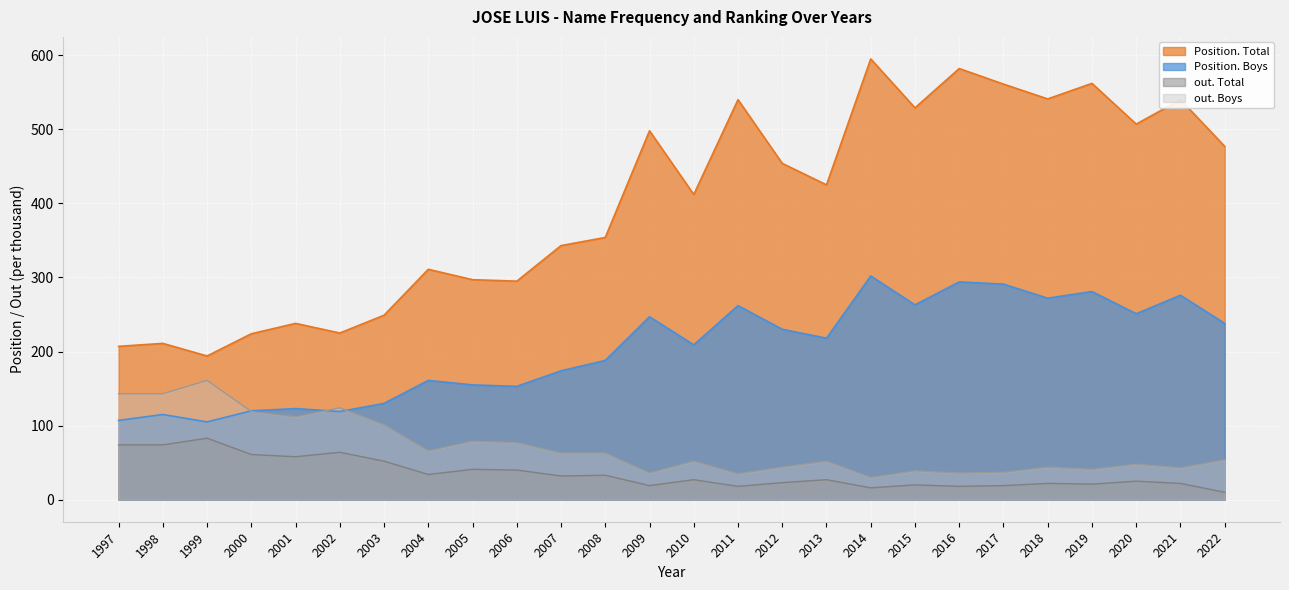

What is the maximum value shown in the chart?

595